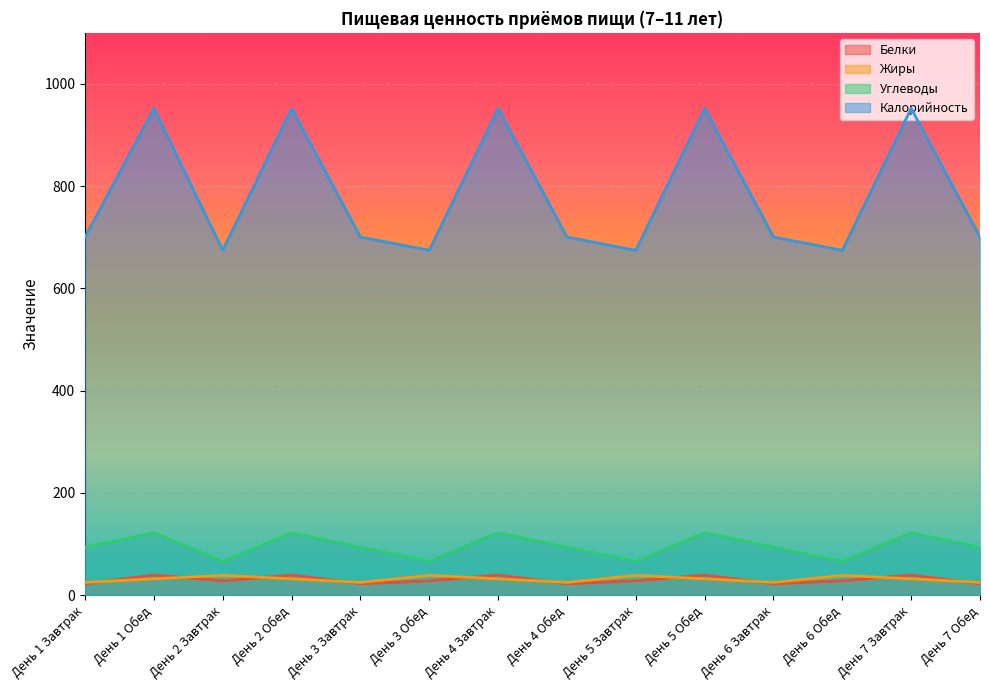

What is the value of the Калорийность point at the 4th from the left?

952.2